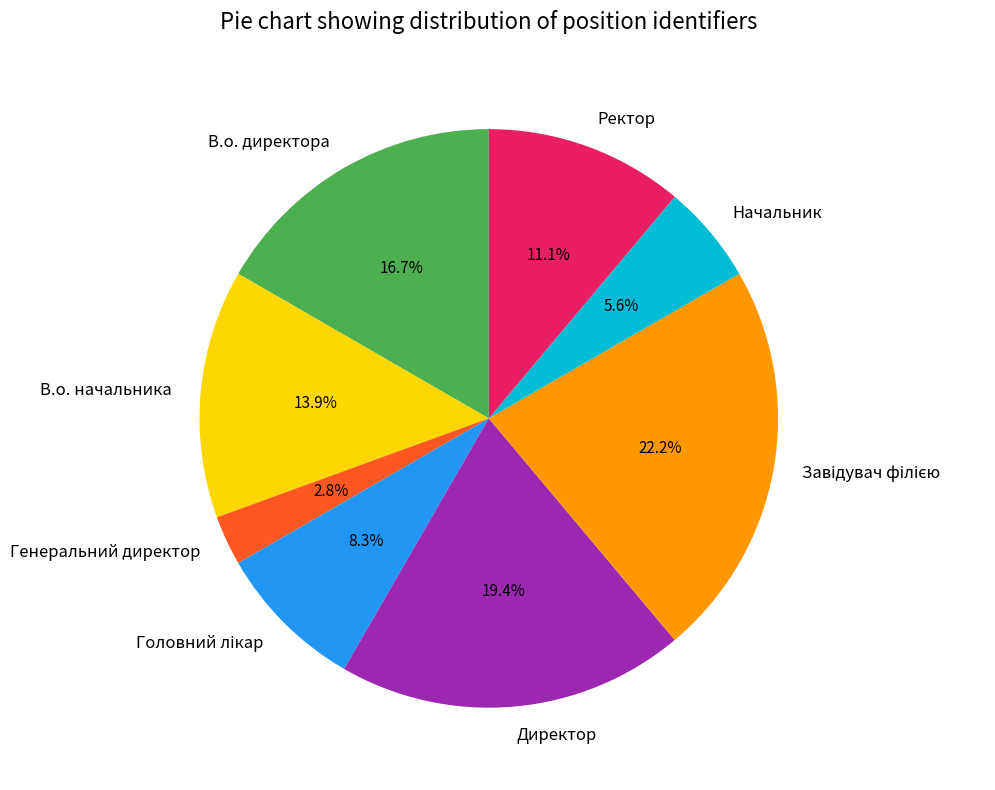

To the nearest percent, what portion does Начальник represent?

6%